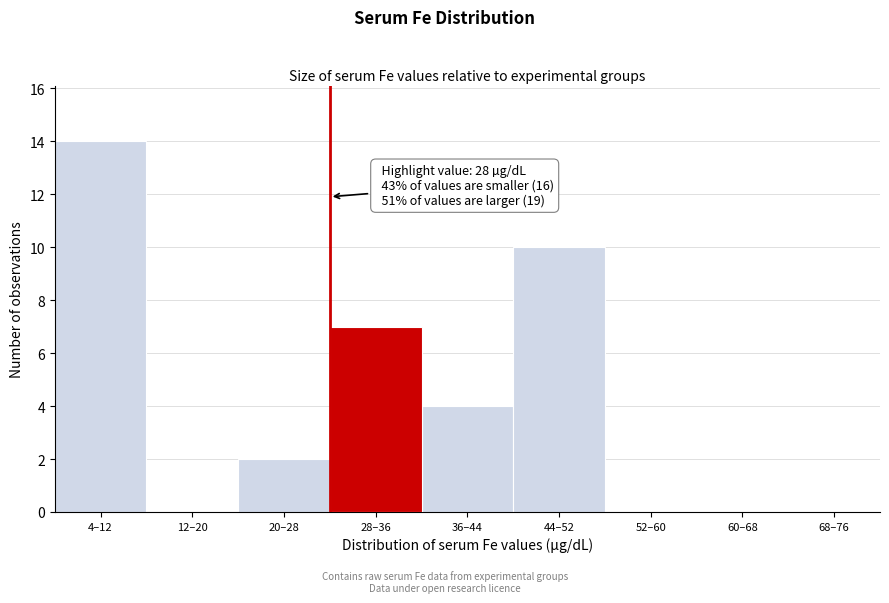

Reading left to right, what are all the values shown in this chart?

4–12=14	12–20=0	20–28=2	28–36=7	36–44=4	44–52=10	52–60=0	60–68=0	68–76=0